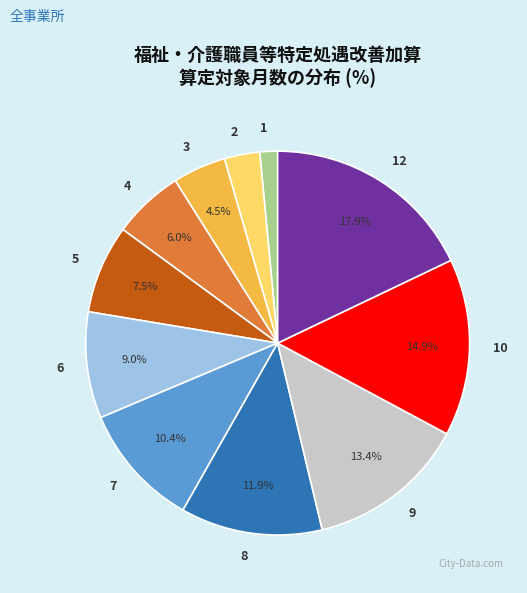

To the nearest percent, what percentage of the pie is 8?

12%